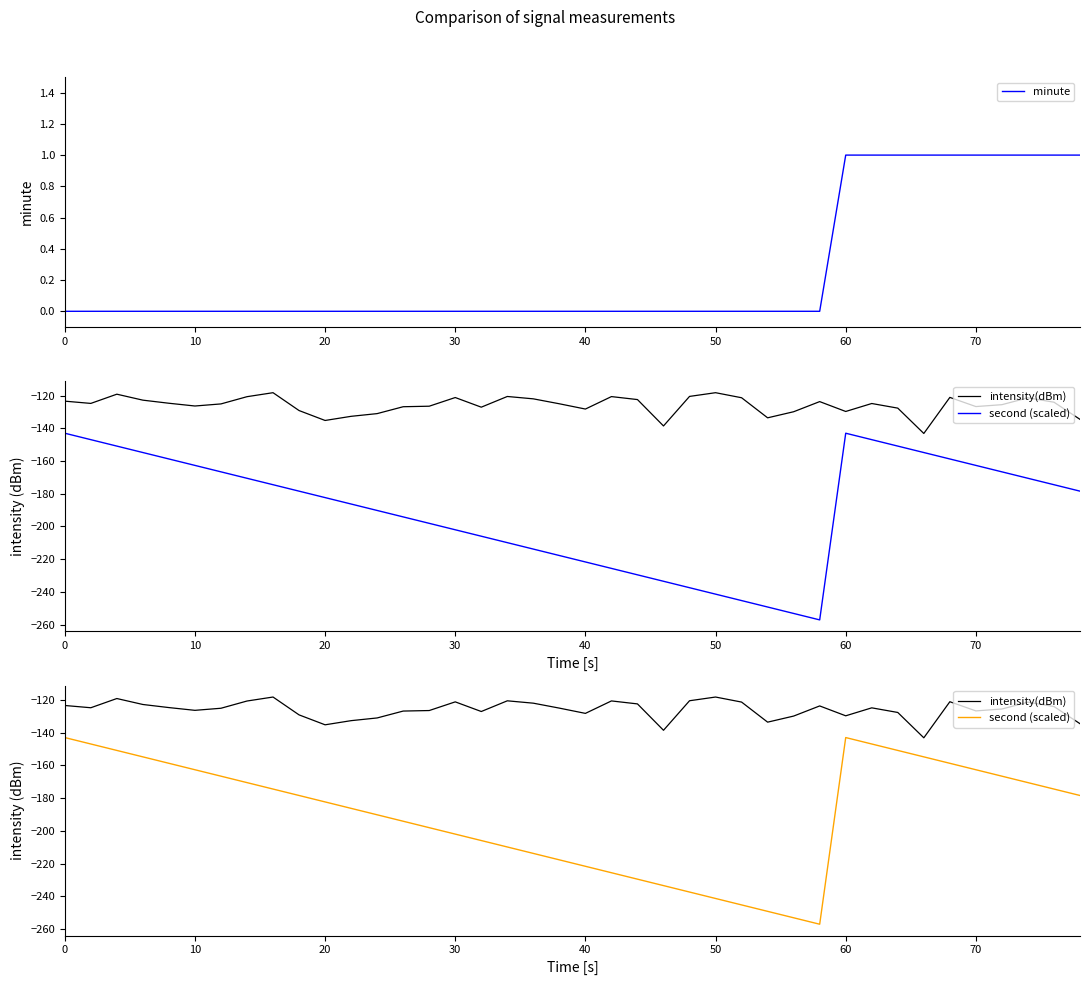

True or false: intensity(dBm) and minute cross at least once.

False